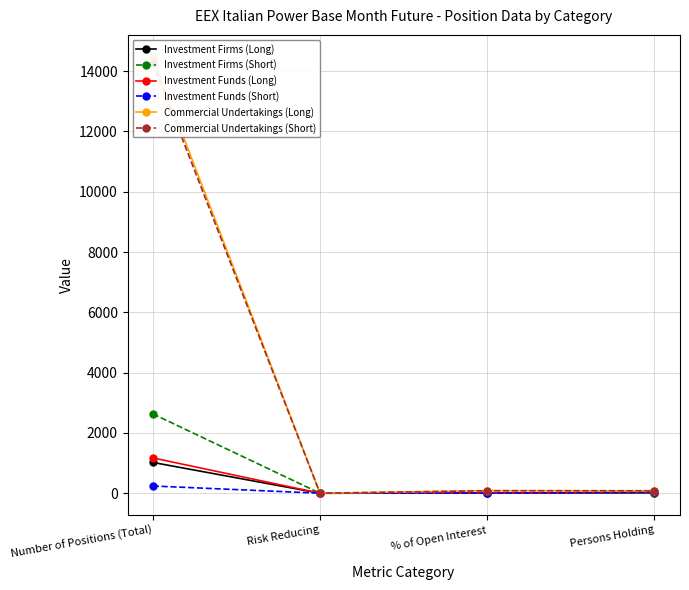

At which label does Investment Funds (Long) reach its minimum?

Risk Reducing